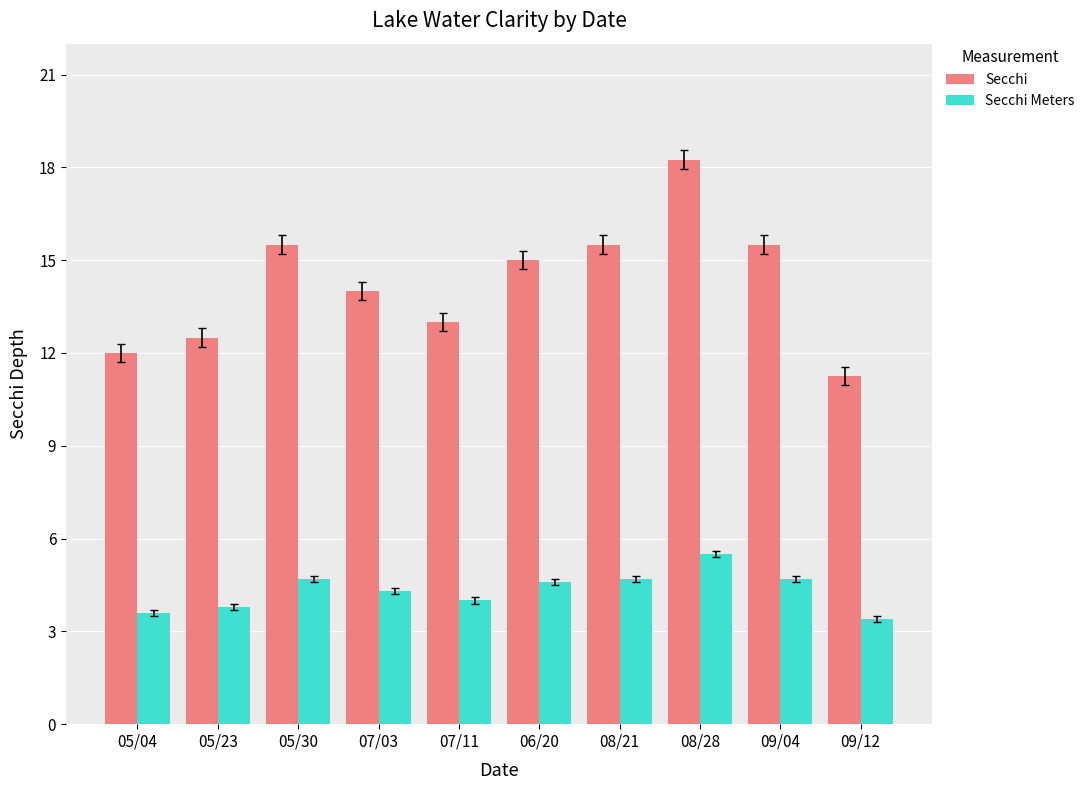

Where does the Secchi series first go above 15?

05/30